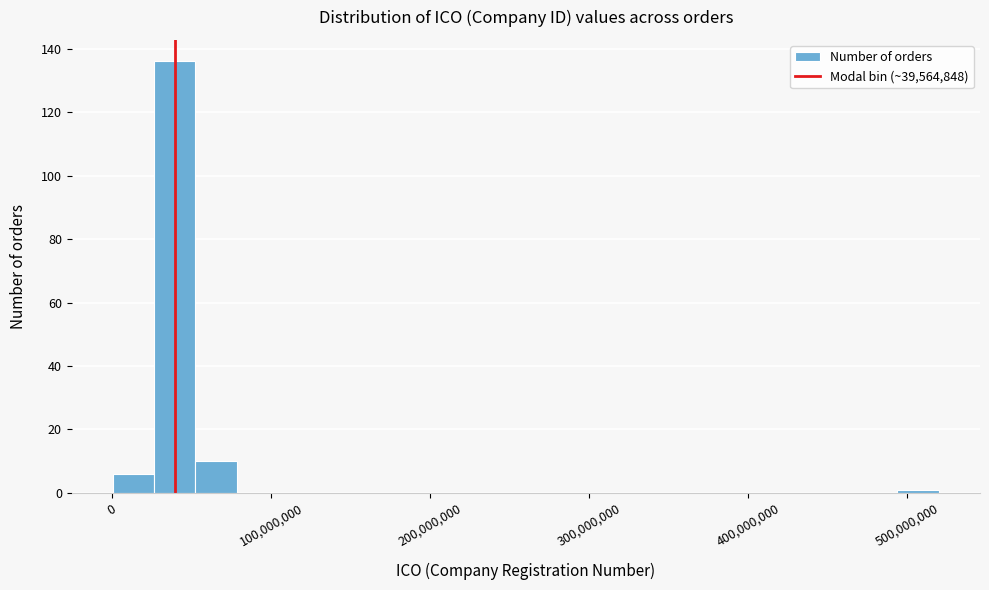

Read against the x-axis, roughly where is the centre of the tallest bar?

40000000